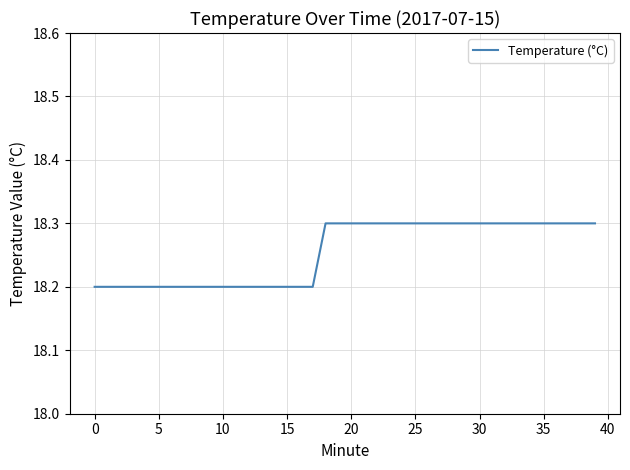

What is the greatest value displayed?

18.3